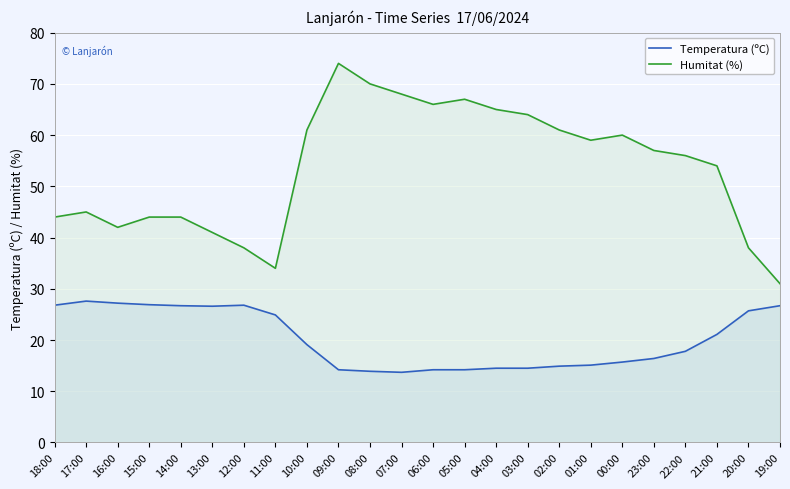

Reading left to right, extract all data points from this chart.

Temperatura (ºC): 26.8	27.6	27.2	26.9	26.7	26.6	26.8	24.9	19.1	14.2	13.9	13.7	14.2	14.2	14.5	14.5	14.9	15.1	15.7	16.4	17.8	21.1	25.7	26.7
Humitat (%): 44.0	45.0	42.0	44.0	44.0	41.0	38.0	34.0	61.0	74.0	70.0	68.0	66.0	67.0	65.0	64.0	61.0	59.0	60.0	57.0	56.0	54.0	38.0	31.0